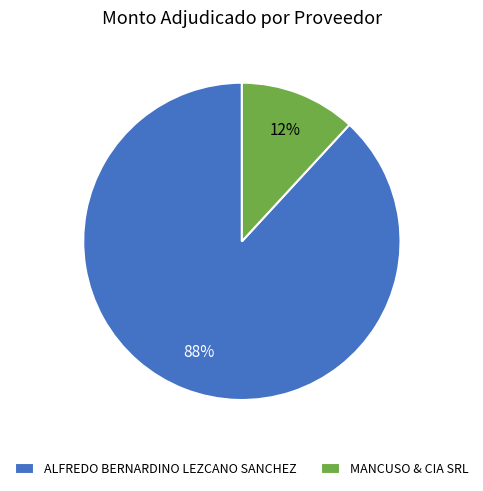

Is there any slice that represents more than half of the pie?

Yes